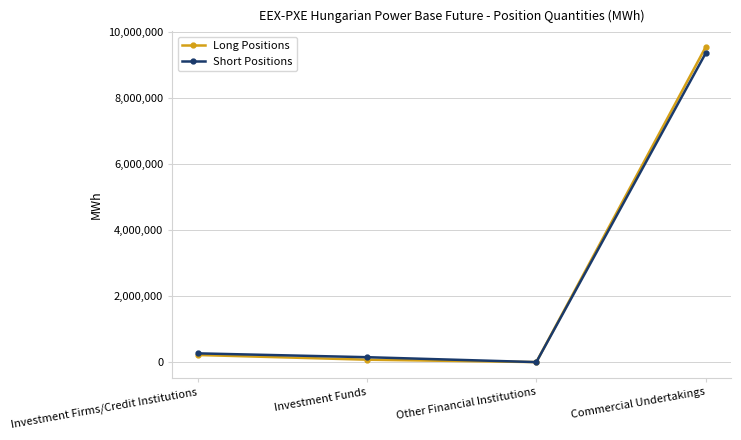

Rank the series by their maximum value, from highest to lowest.

Long Positions, Short Positions